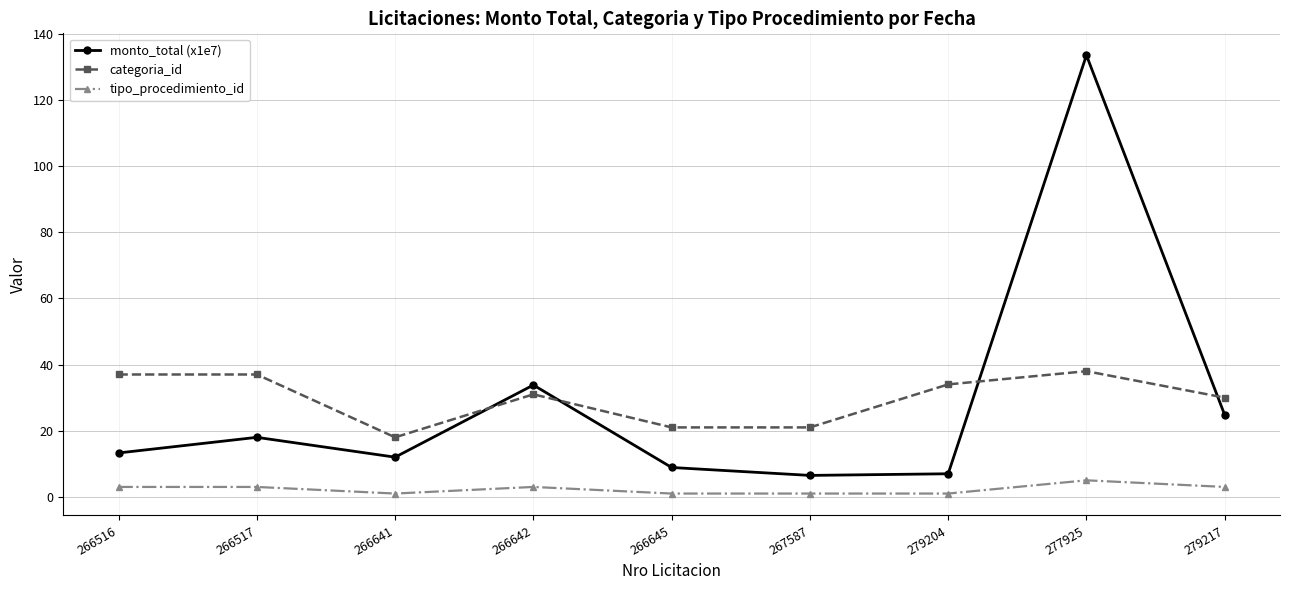

Which series changed the most between 266516 and 266645?

categoria_id